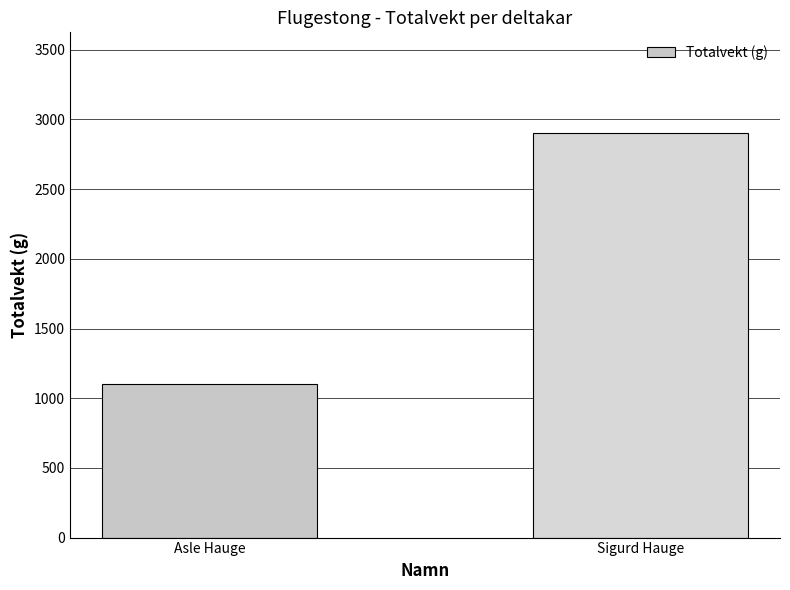

What is the smallest value displayed?

1102